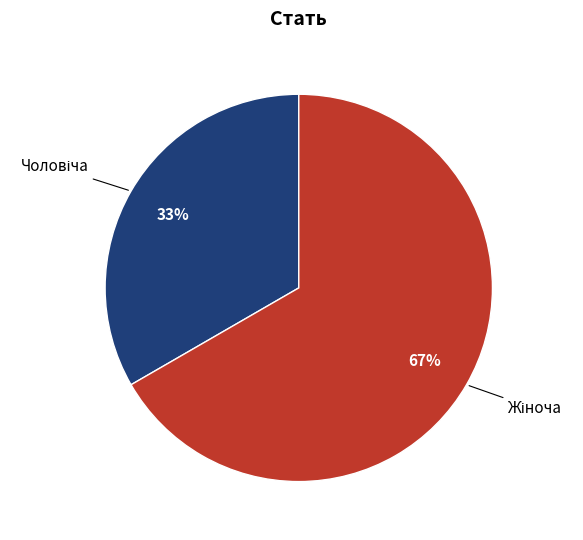

To the nearest percent, what is the average slice percentage?

50%